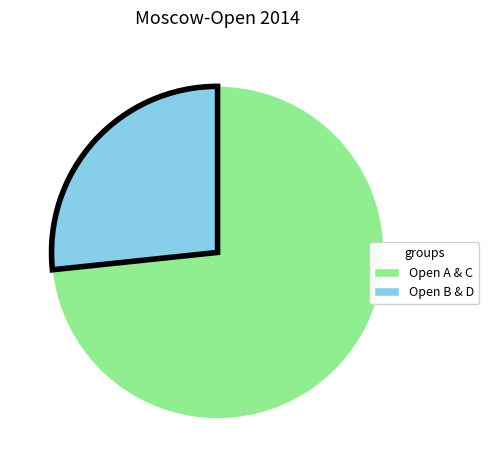

Which has a higher value, Open B & D or Open A & C?

Open A & C